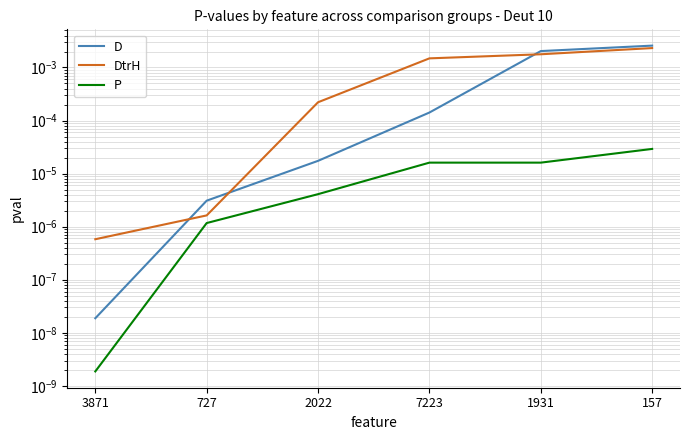

Does the chart display data point markers on the line(s)?

No